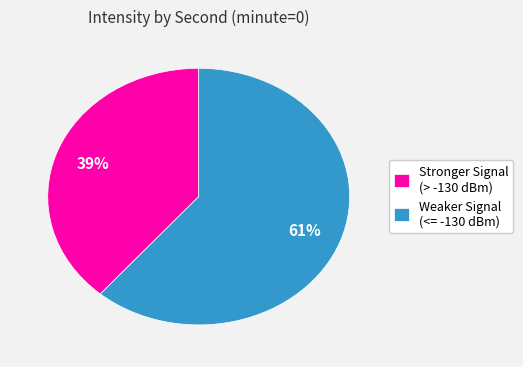

How many segments does this pie chart have?

2